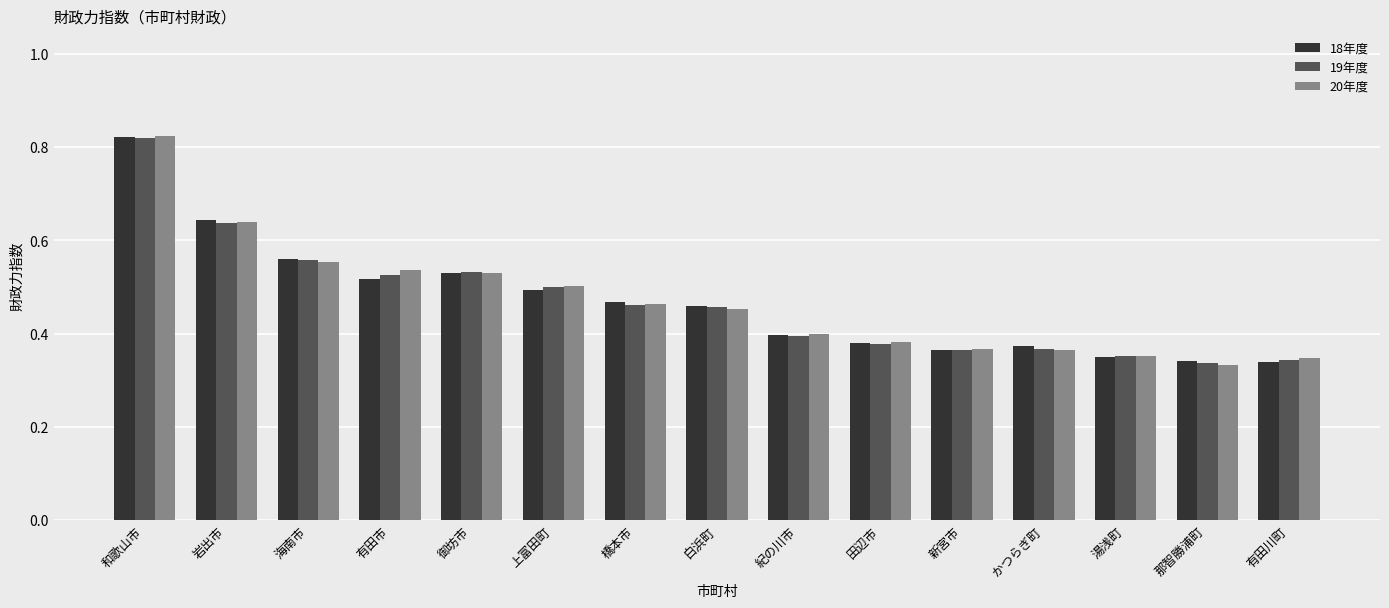

What is the sum of all 19年度 values?

7.0